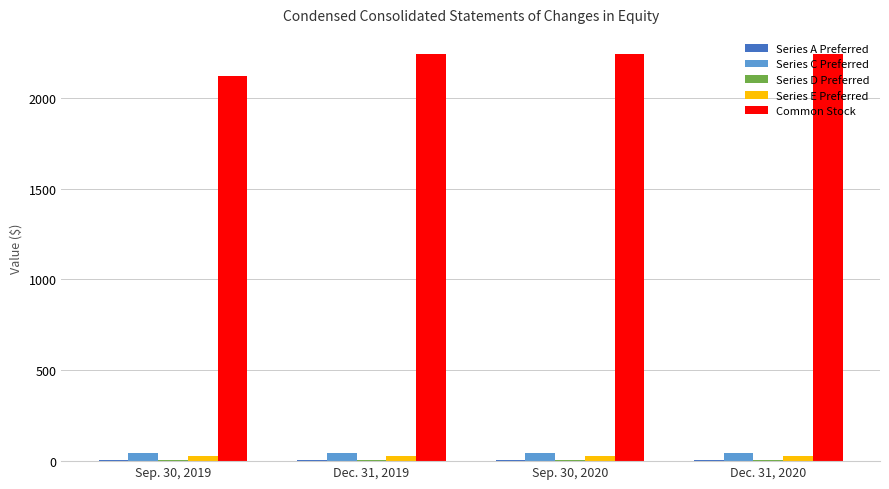

What is the maximum value shown in the chart?

2240